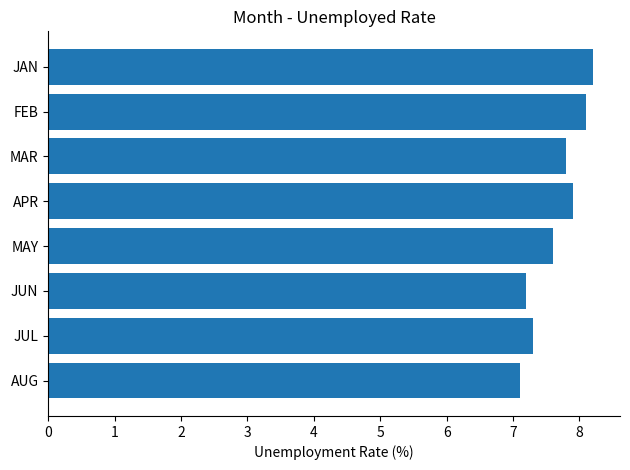

Count the number of data series in this chart.

1